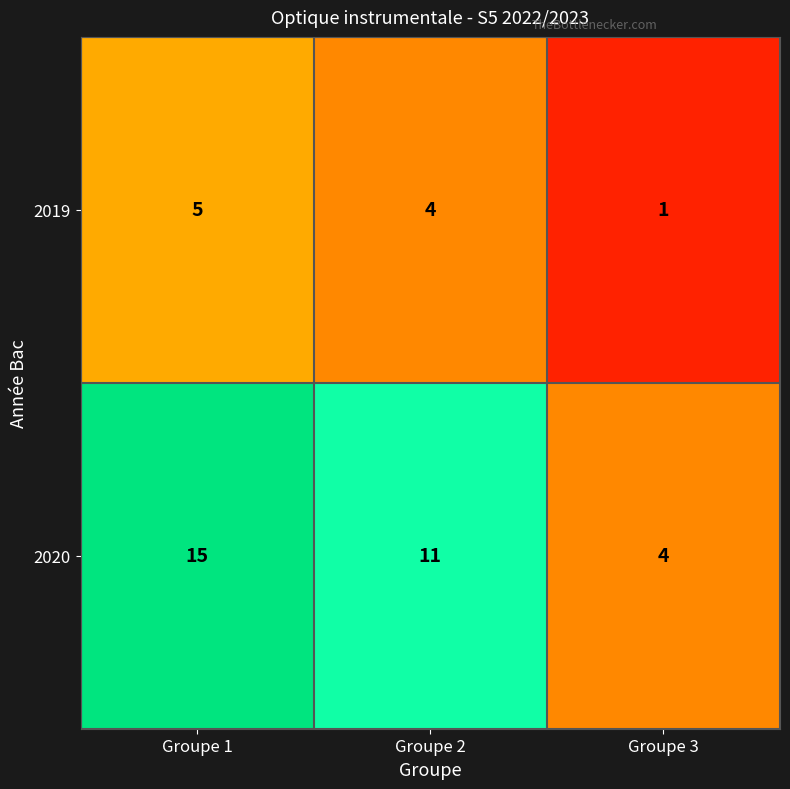

At how many categories does at least one series exceed 10?

2